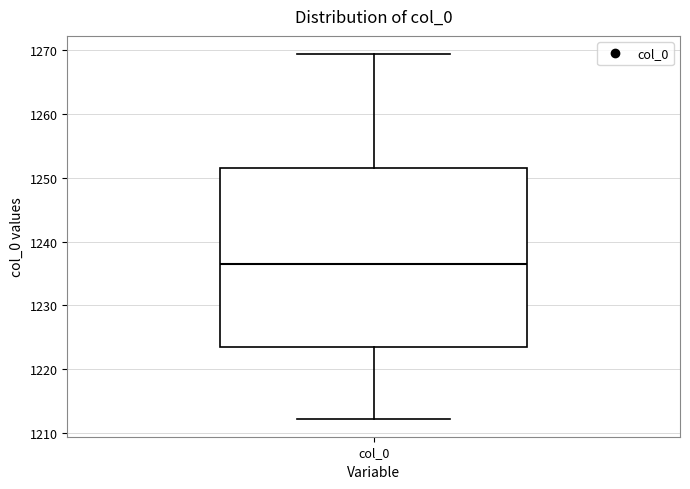

Read this box plot against the y-axis: the position of the median line, the range covered by the box, and the ends of both whiskers. The values are not printed on the chart, so give them approximately, as read against the axis.

median 1236, box 1224 to 1252, whiskers 1212 to 1269